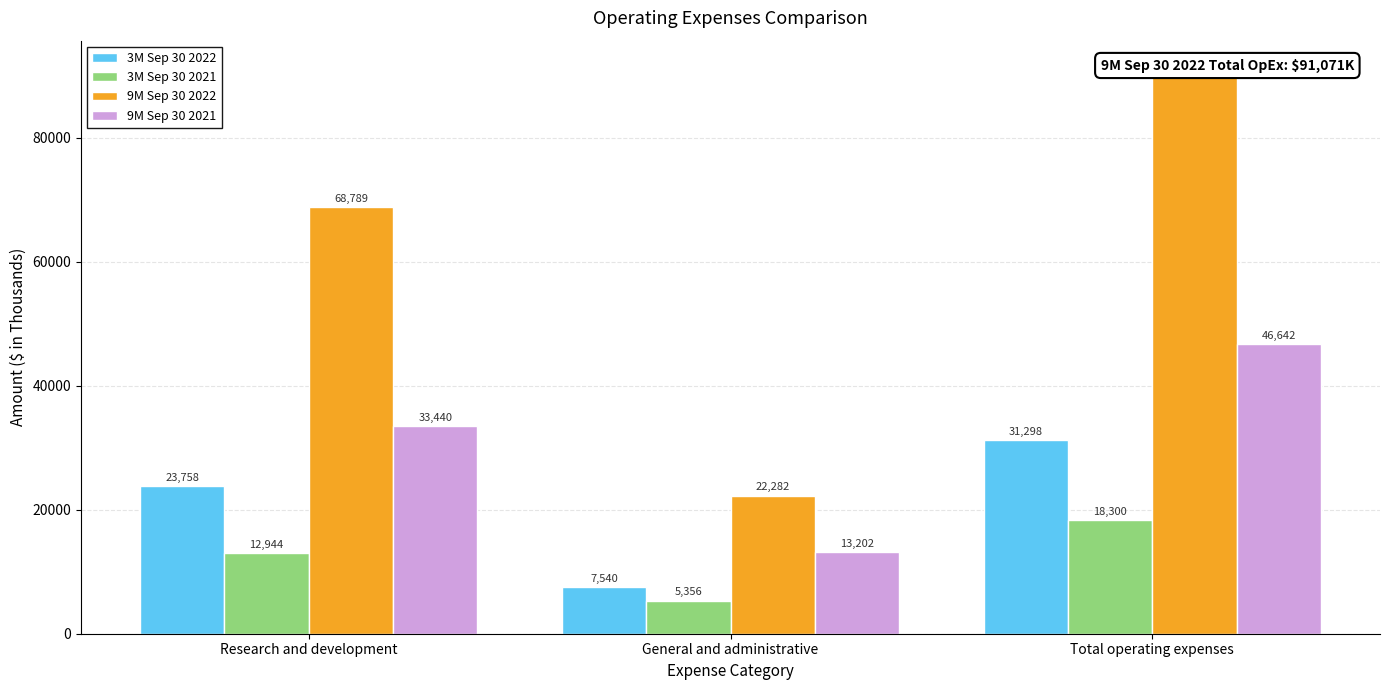

The 3M Sep 30 2022 series shows 31298 at Total operating expenses. True or false?

True